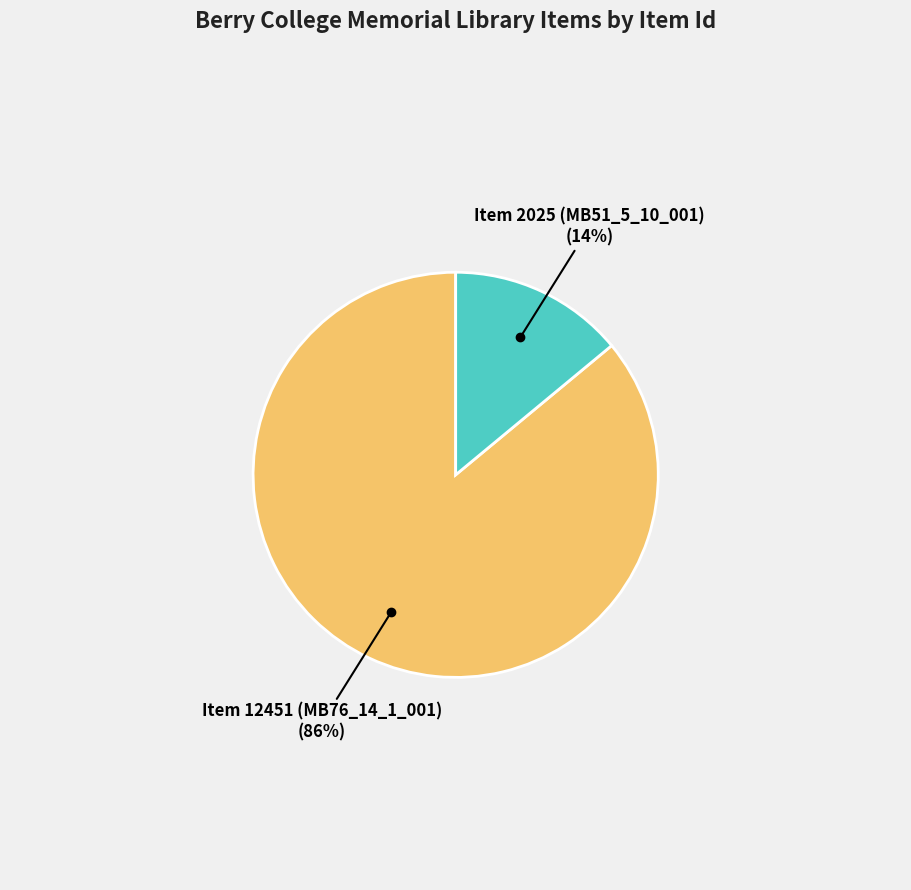

Is there any slice that represents more than half of the pie?

Yes